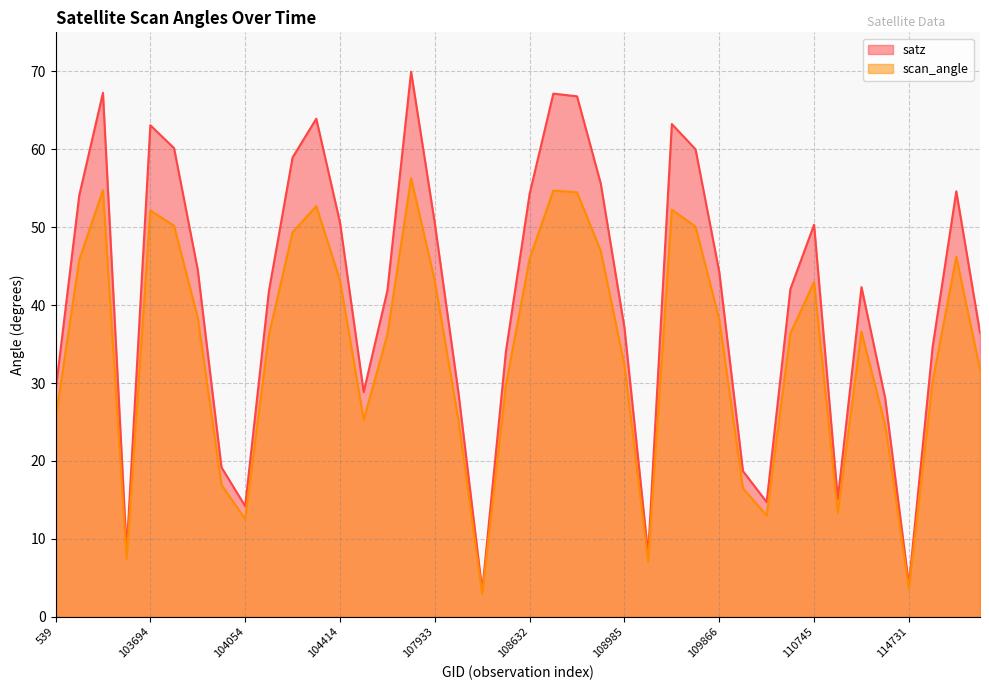

Reading left to right, extract all data points from this chart.

satz: 28.9	54.1	67.2	8.4	63.1	60.1	44.5	19.2	14.2	41.8	58.9	63.9	50.6	28.8	41.9	69.9	50.5	28.7	3.4	34.1	54.3	67.1	66.8	55.6	37.1	8.0	63.2	60.0	44.3	18.7	14.7	42.0	50.3	15.1	42.3	28.0	4.1	34.6	54.6	36.5
scan_angle: 25.4	45.8	54.7	7.5	52.1	50.2	38.4	16.9	12.5	36.2	49.3	52.7	43.2	25.3	36.2	56.3	43.1	25.2	3.0	29.7	46.0	54.7	54.5	47.0	32.3	7.1	52.2	50.1	38.2	16.5	13.0	36.4	43.0	13.3	36.6	24.6	3.6	30.2	46.2	31.8